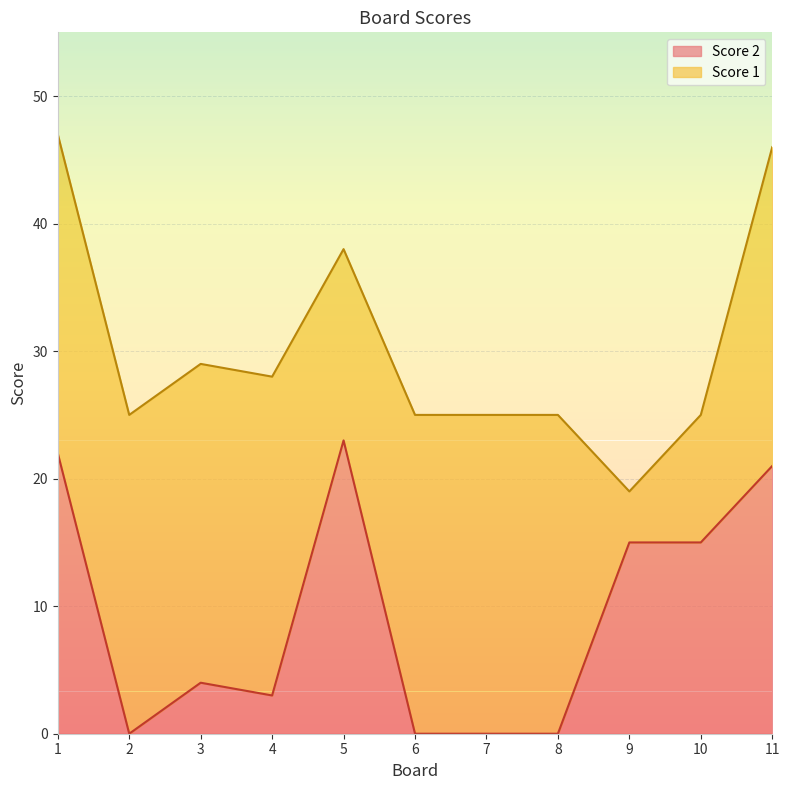

What is the sum of the values at 8 and 3?

4